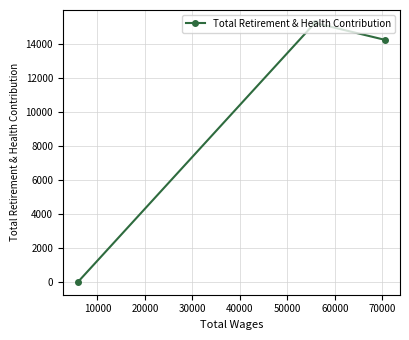

How many lines are shown in the chart?

1